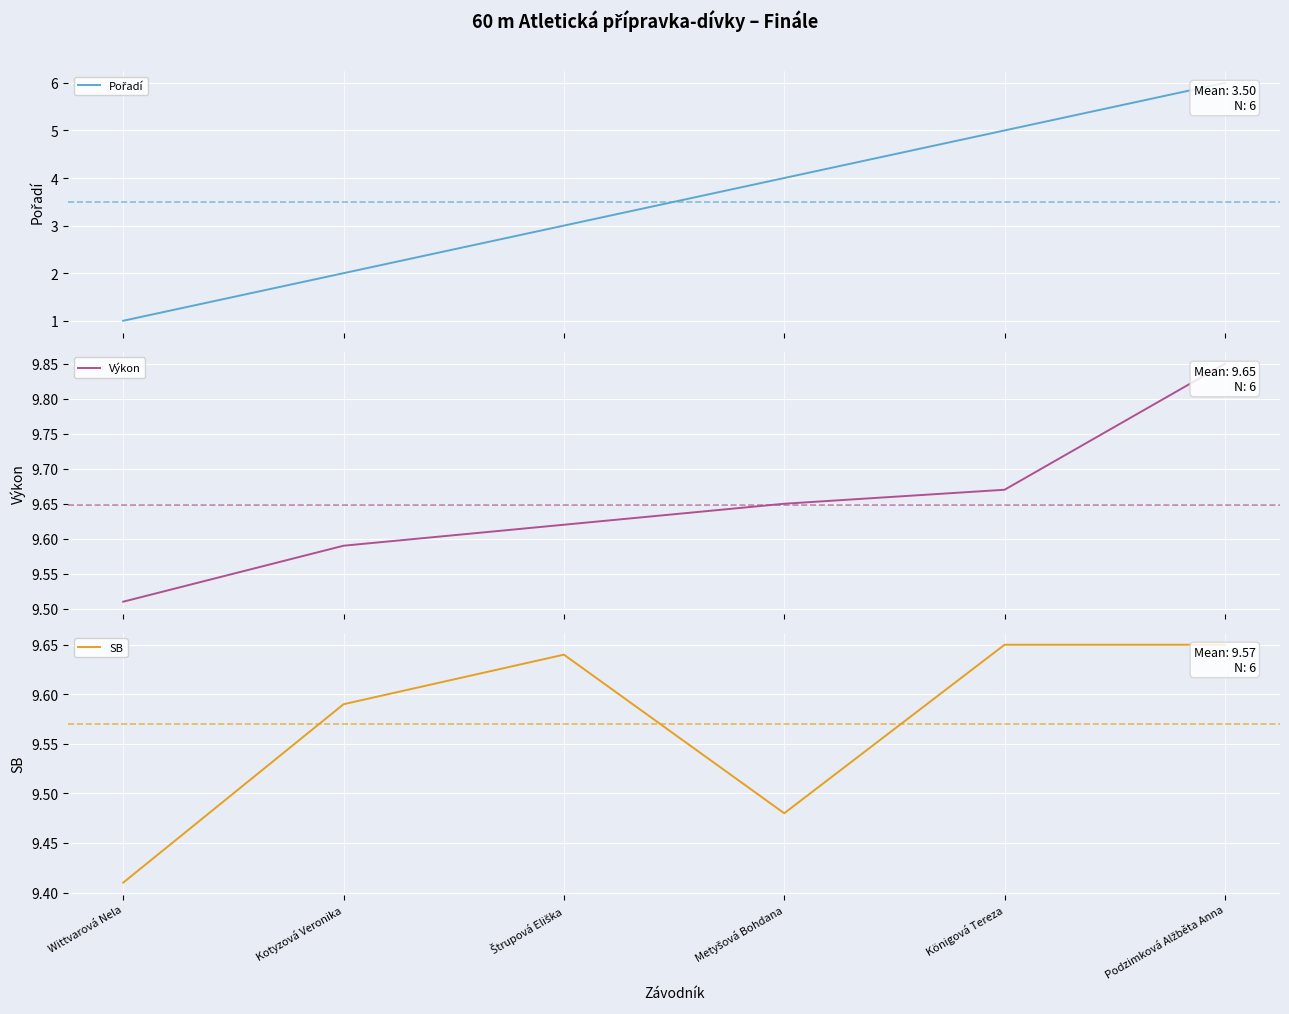

How many data points does each series have?

6